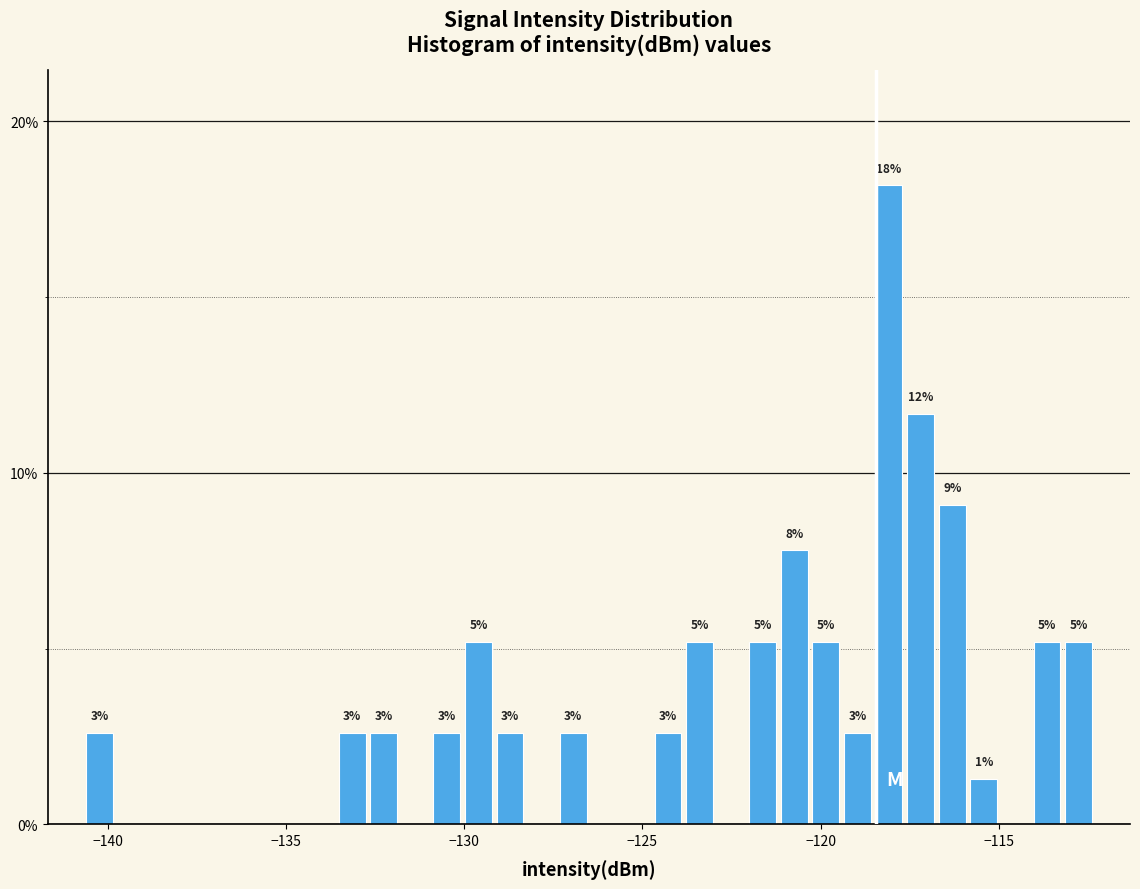

Read against the x-axis, roughly where is the centre of the tallest bar?

-118.0